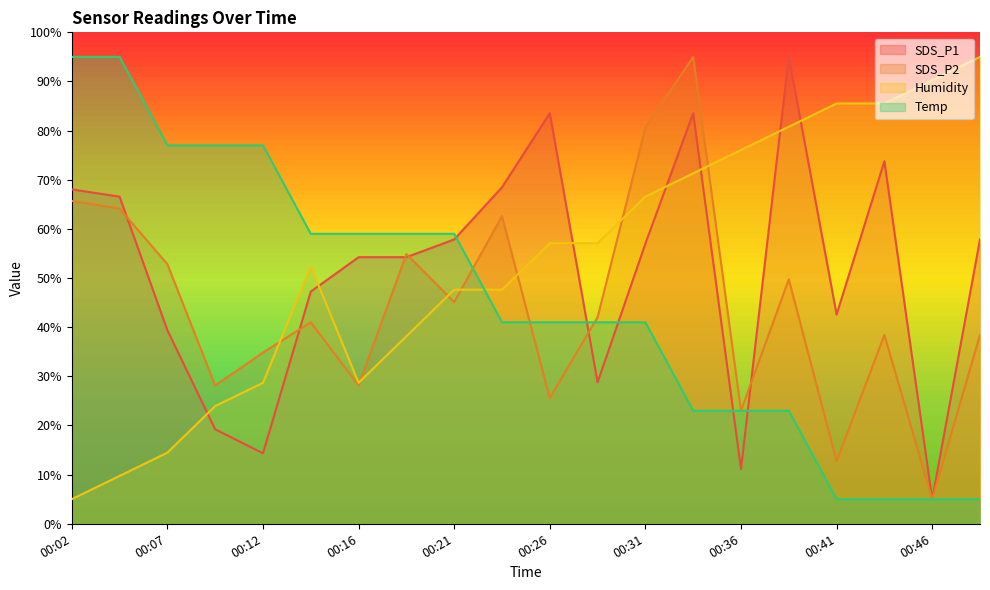

At which label does Temp first exceed 41?

00:02